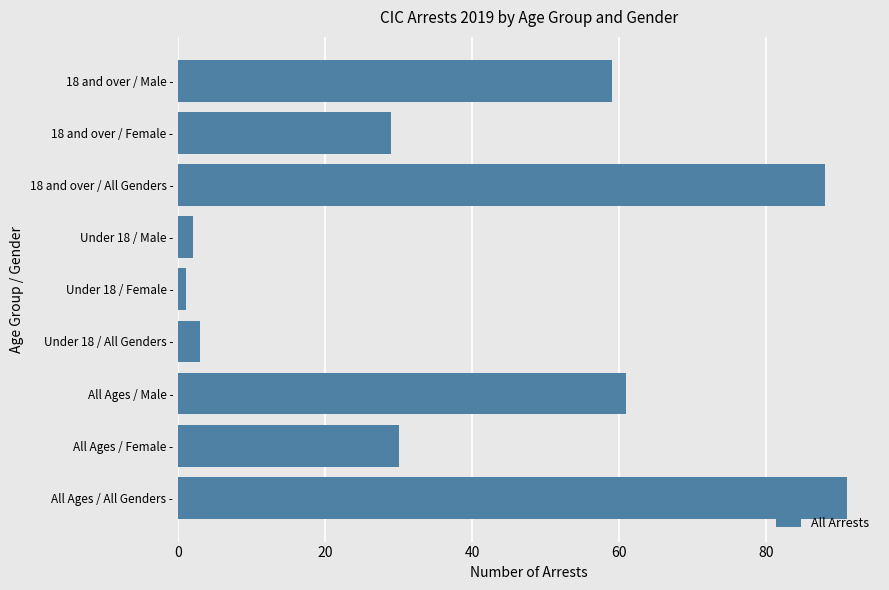

Reading bottom to top, extract all data points from this chart.

91	30	61	3	1	2	88	29	59